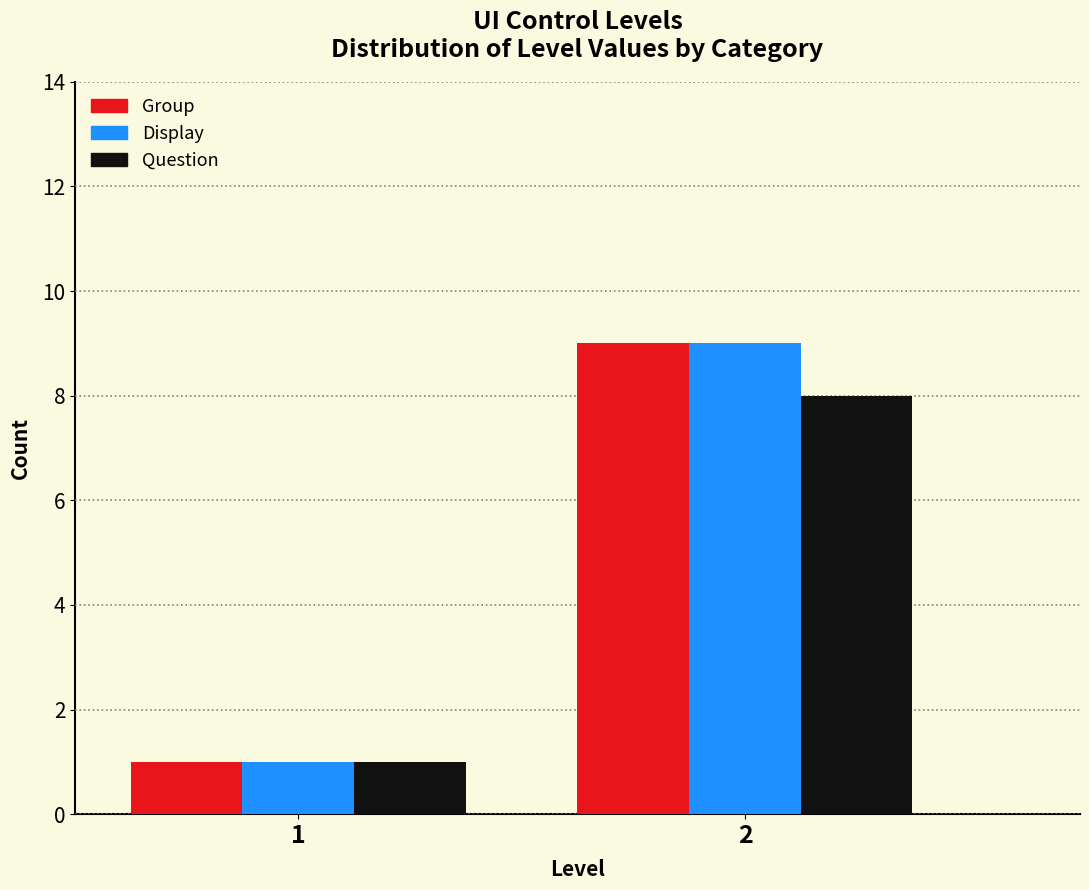

Reading right to left, what are all the values shown in this chart?

Group: 9	1
Display: 9	1
Question: 8	1